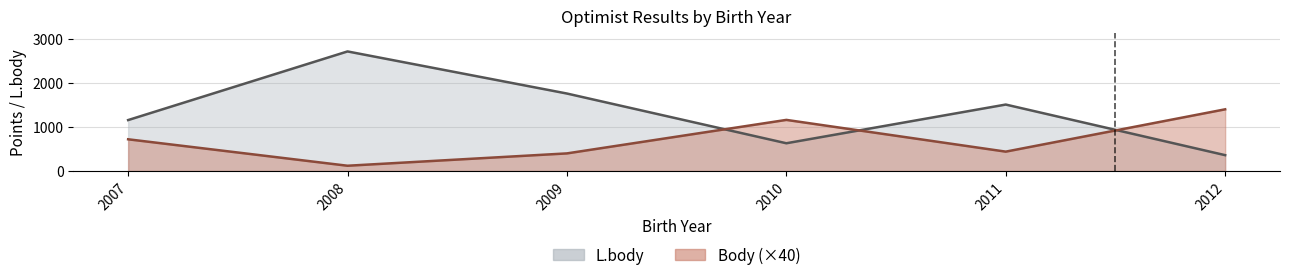

At how many categories does at least one series exceed 637?

6